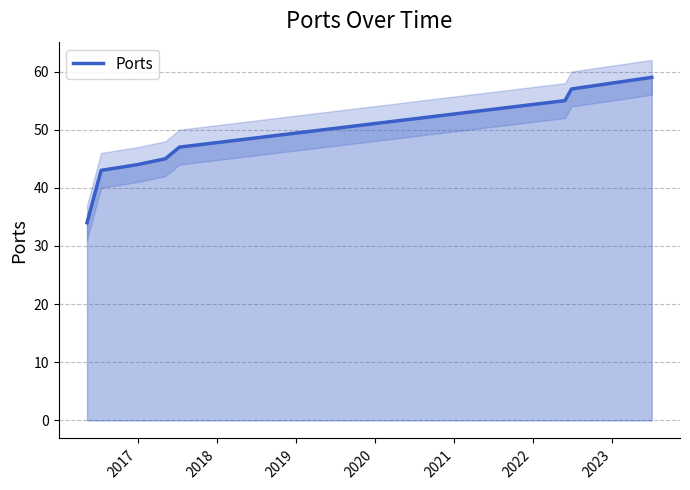

Does the chart have visible grid lines?

Yes